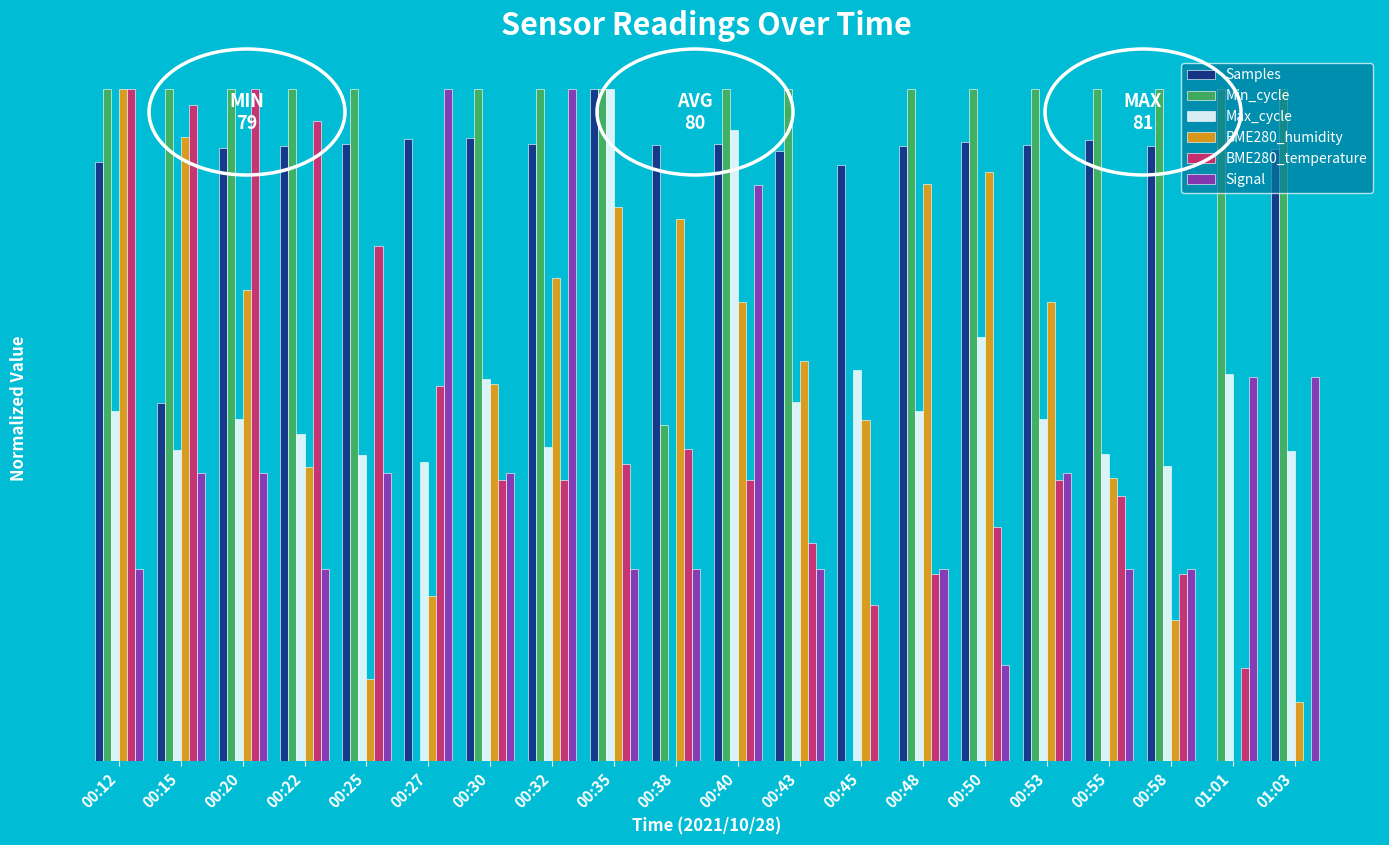

What is the maximum value shown in the chart?

1.0